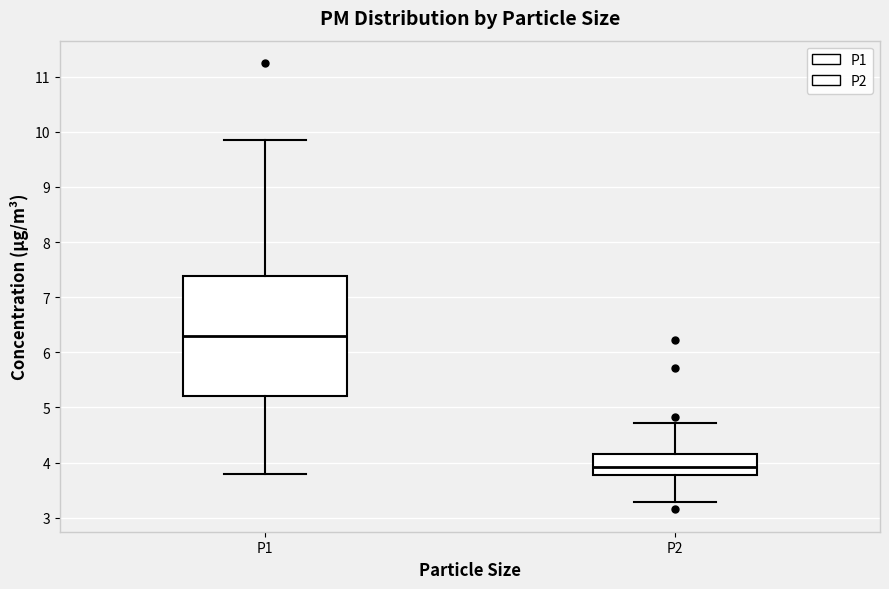

Reading left to right, transcribe this box plot: for each box, give where its median line is, the range the box spans, and where its two whiskers end, as read against the y-axis. The values are not printed on the chart, so give them approximately, as read against the axis.

P1: median 6.3, box 5.2 to 7.4, whiskers 3.8 to 9.9
P2: median 3.9, box 3.8 to 4.2, whiskers 3.3 to 4.7